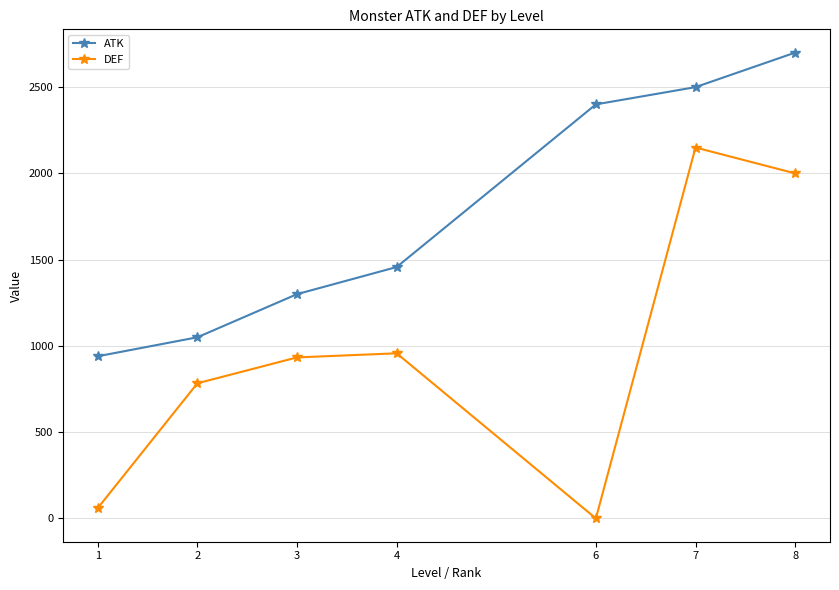

Which category has the lowest value in the ATK series?

1